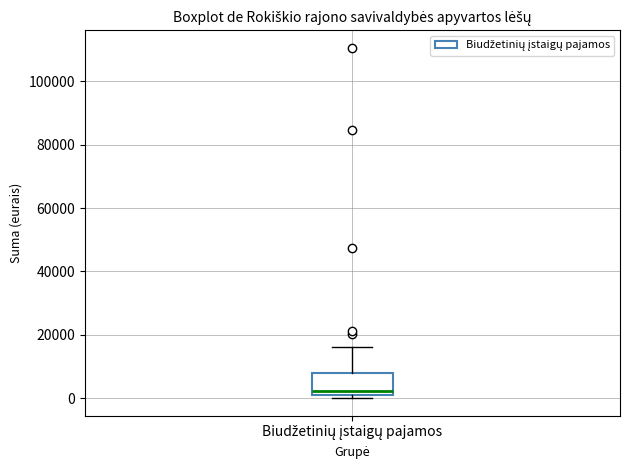

Read this box plot against the y-axis: the position of the median line, the range covered by the box, and the ends of both whiskers. The values are not printed on the chart, so give them approximately, as read against the axis.

median 2000 (just above the box's lower edge), box 2000 to 8000, whiskers 0 to 16000